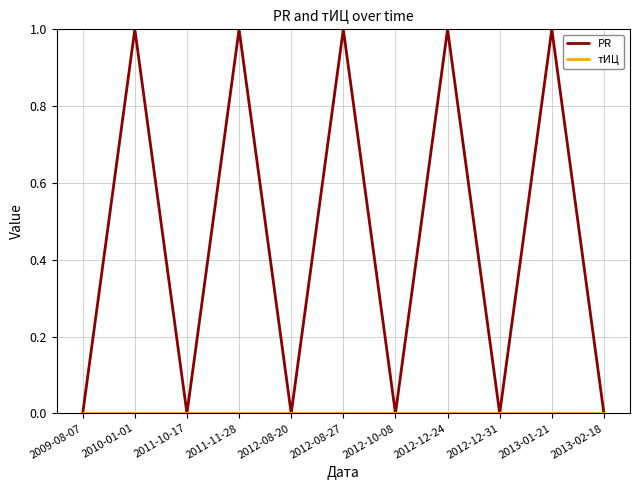

True or false: PR has a value of 1 at 2013-01-21.

True